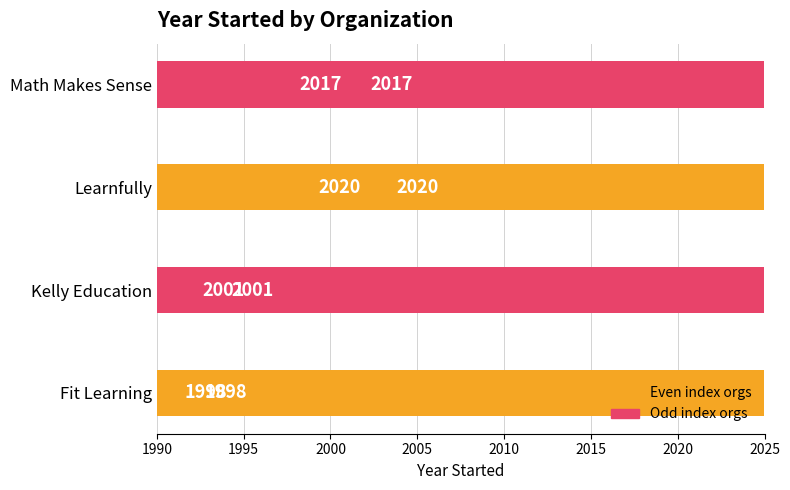

How many bars are there in total?

4